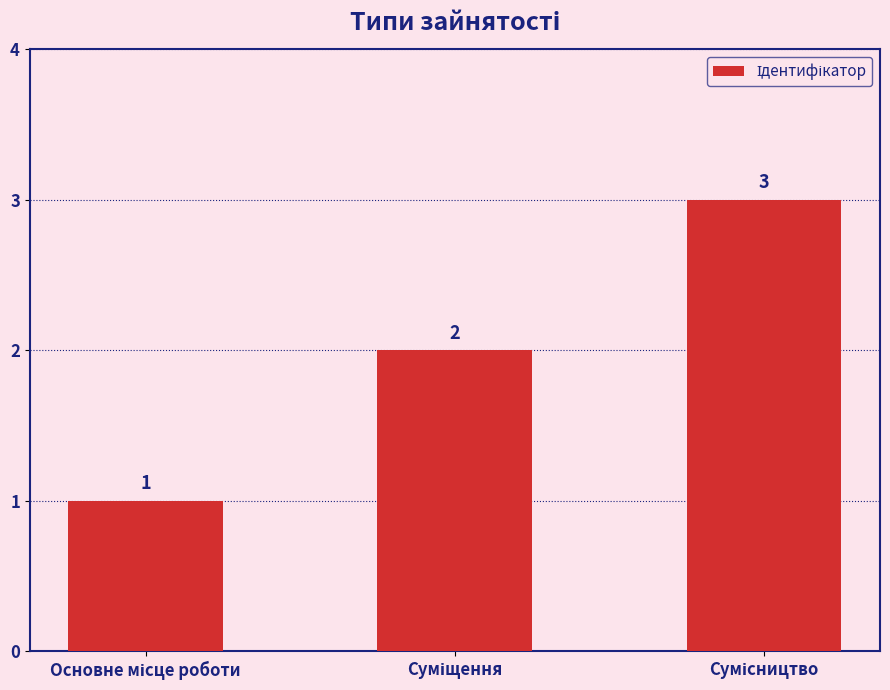

How many values are below 2?

1